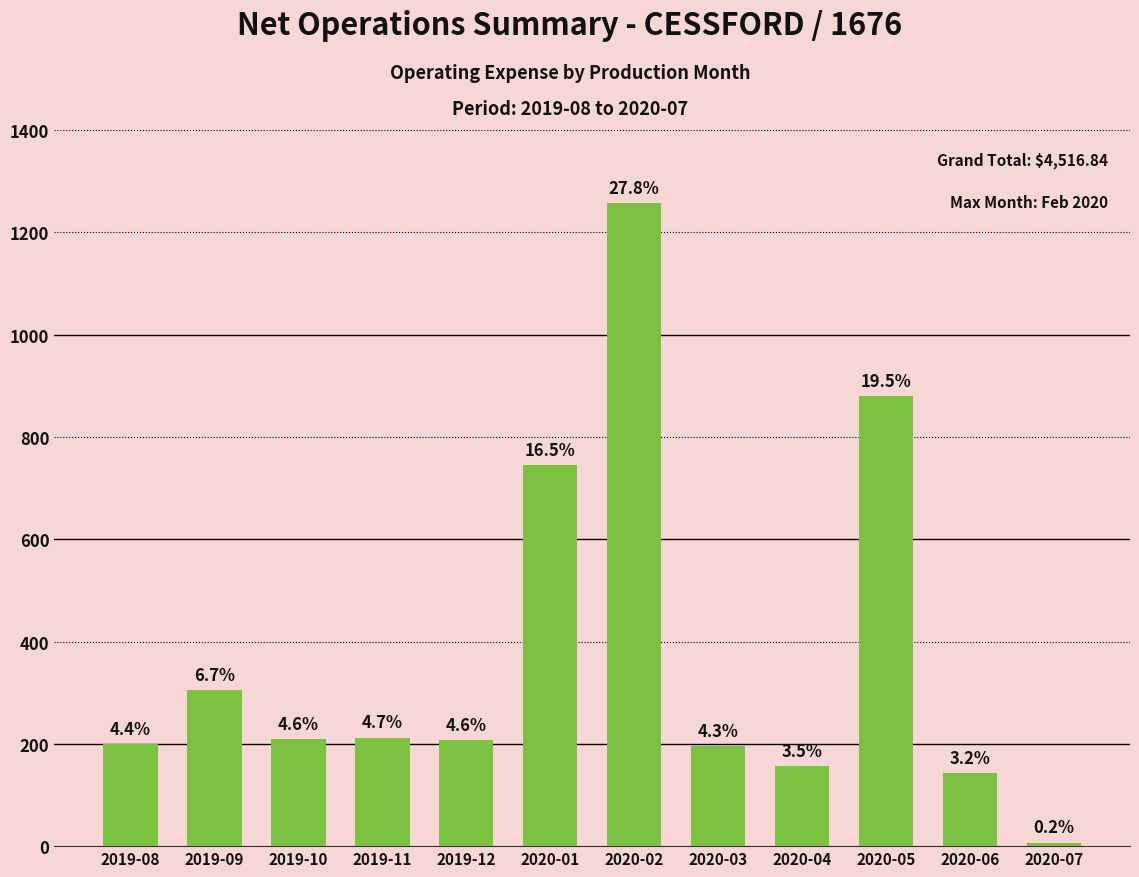

What position from the left is 2020-06?

11